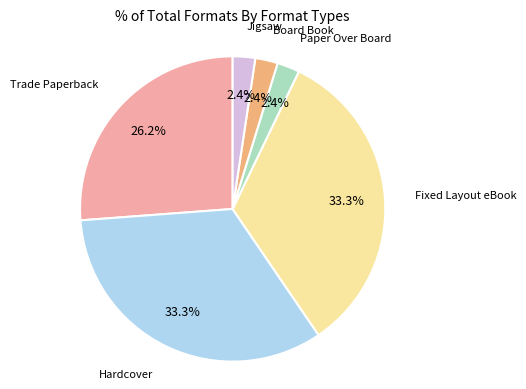

Is there a majority slice in this chart?

No